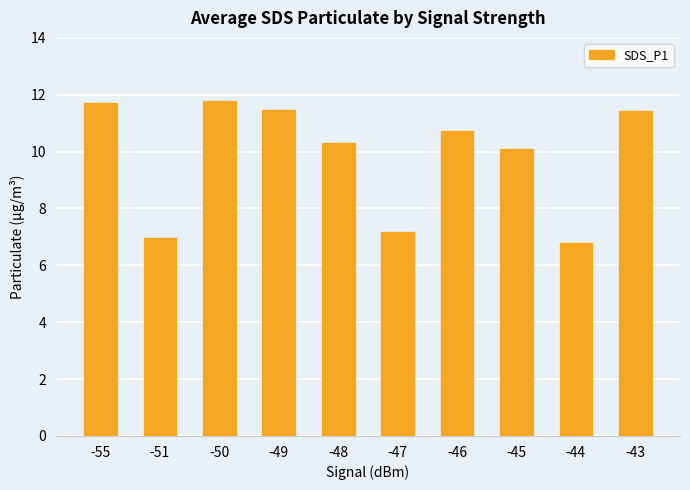

At which label does the data first exceed 10?

-55